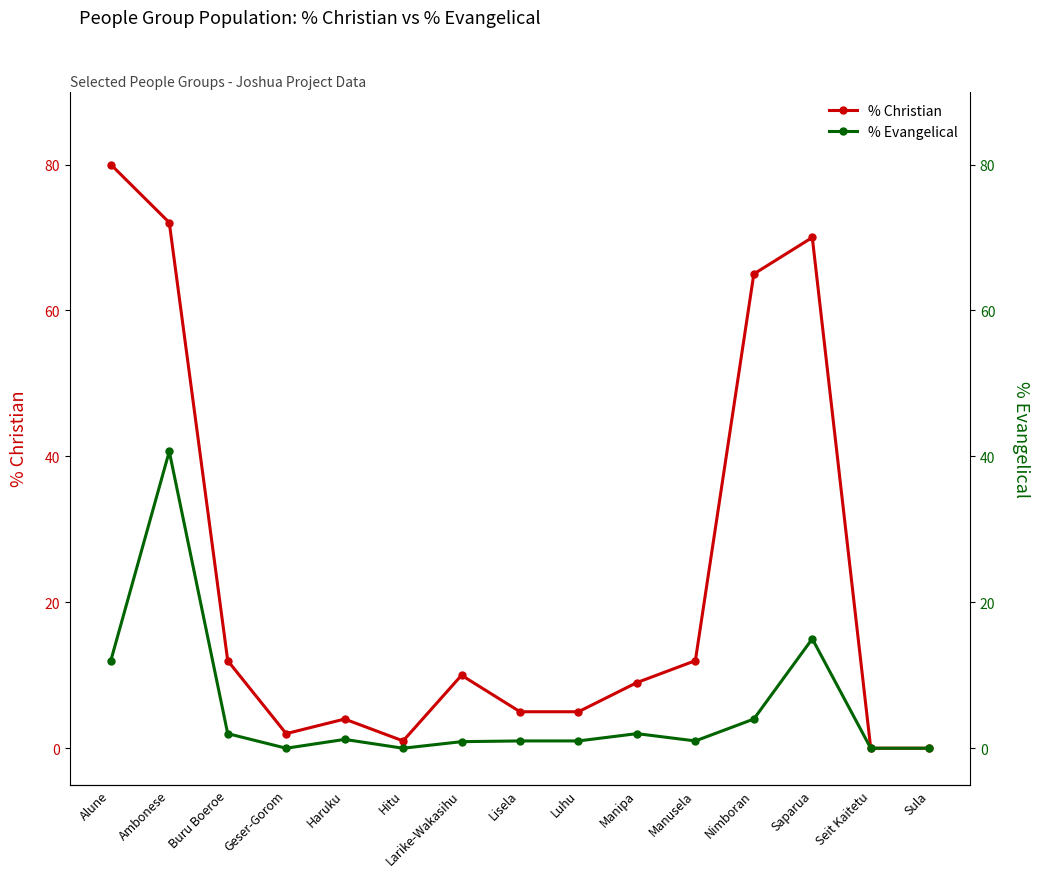

What is the label of the 14th point from the right?

Ambonese